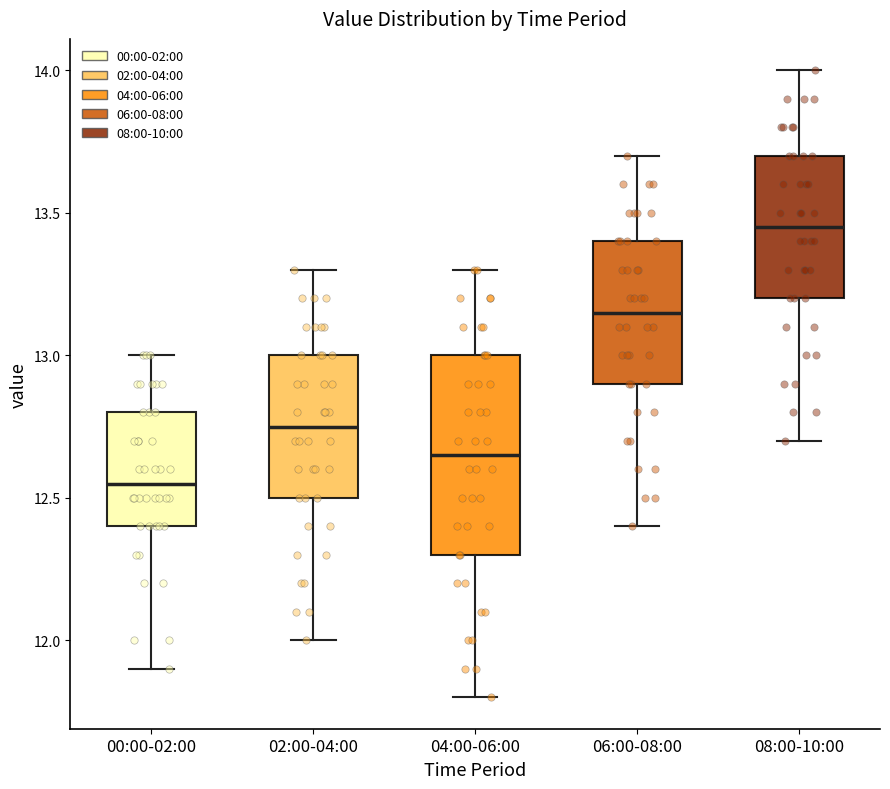

Which box has the lowest median line?

00:00-02:00